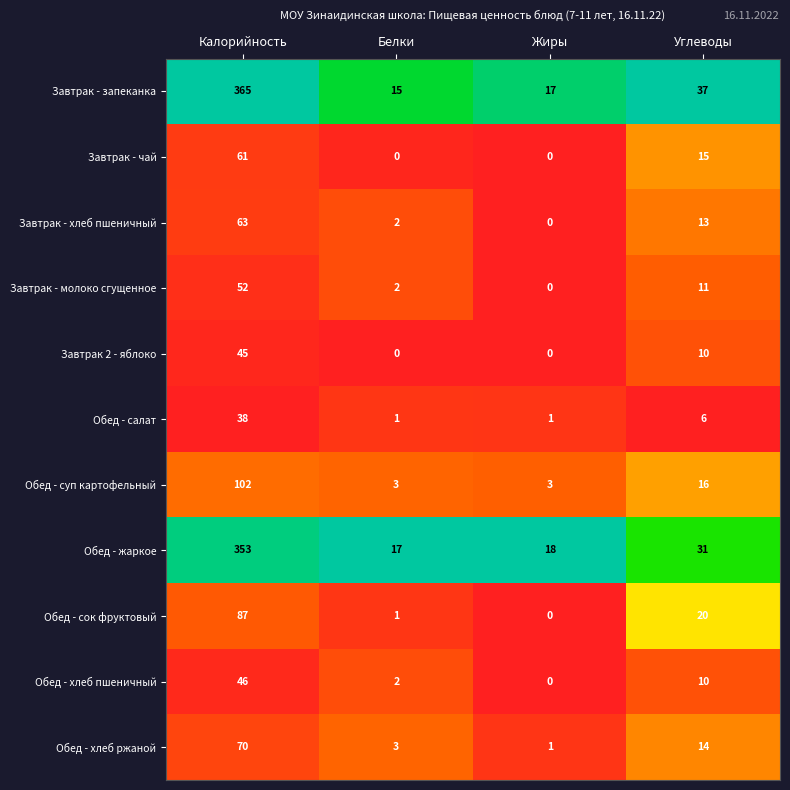

What is the difference between the Завтрак - чай values at Углеводы and Белки?

15